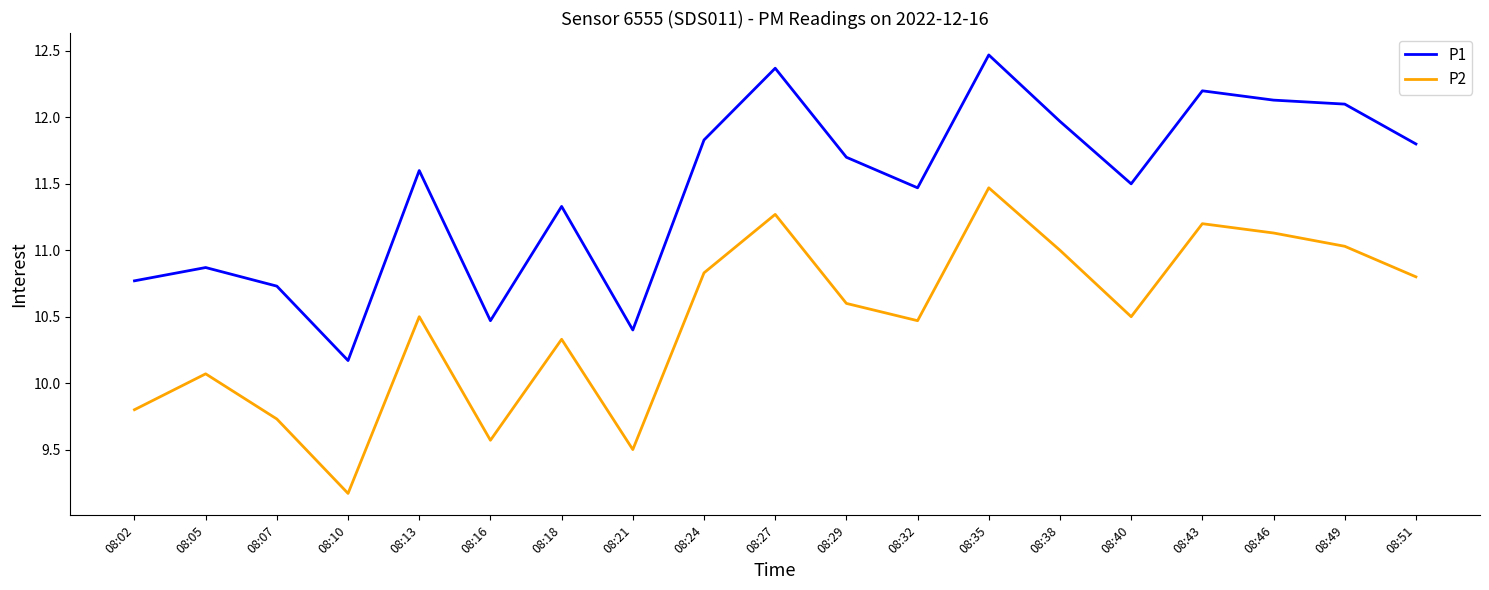

What is the sum of all P2 values?

199.0